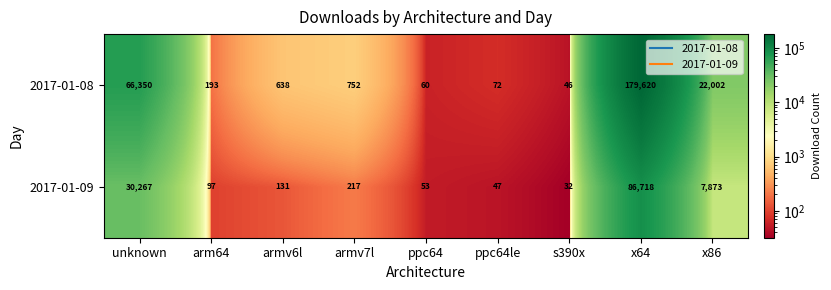

Rank the series by their average value, from highest to lowest.

2017-01-08, 2017-01-09